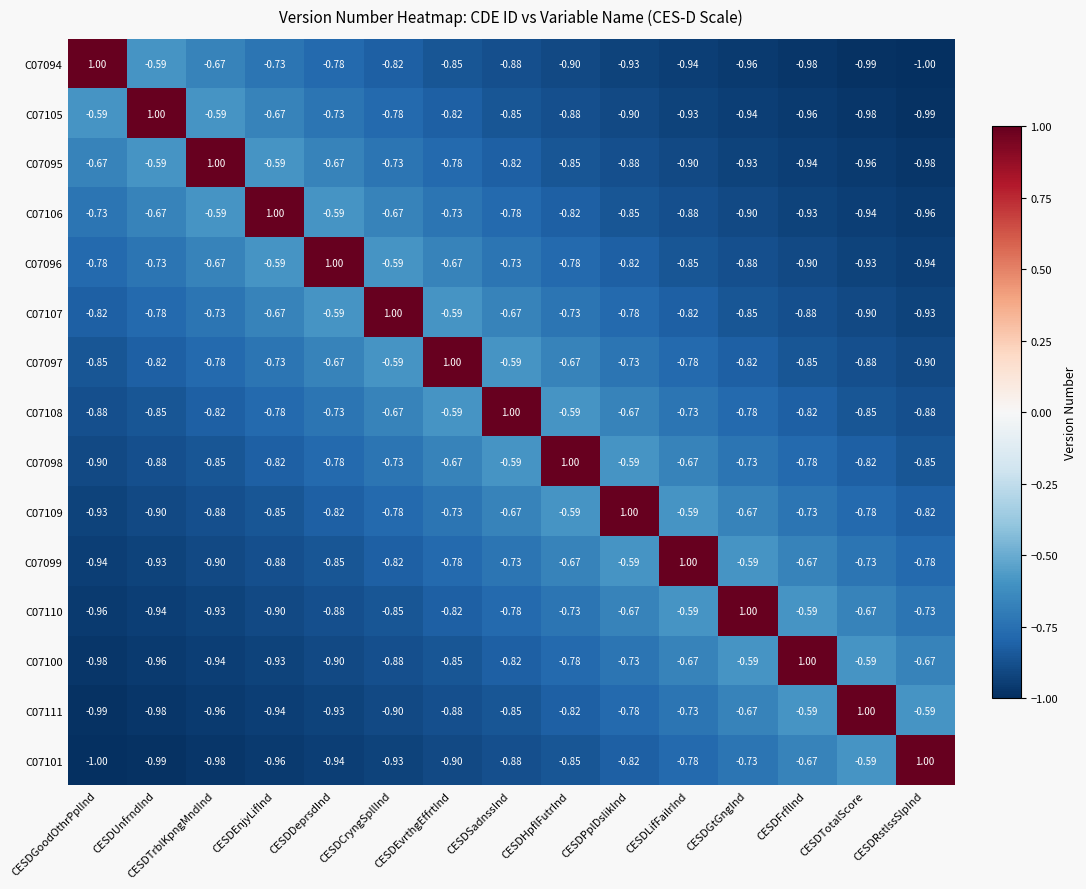

What is the difference between the highest and lowest values at CESDEnjyLifInd?

2.0